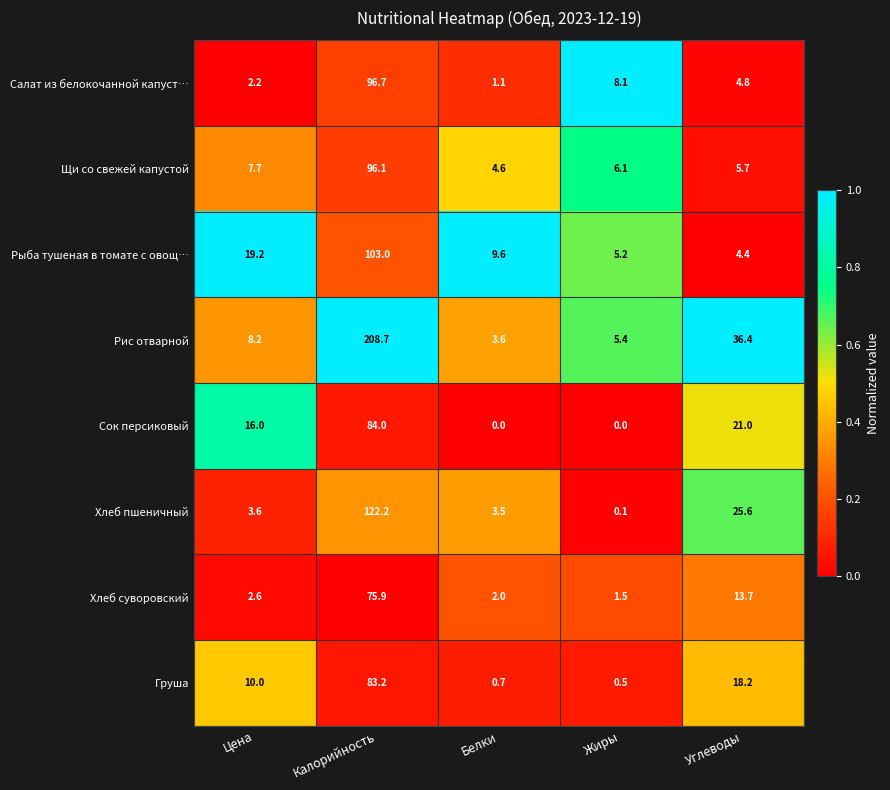

The Груша series shows 145.1 at Калорийность. True or false?

False